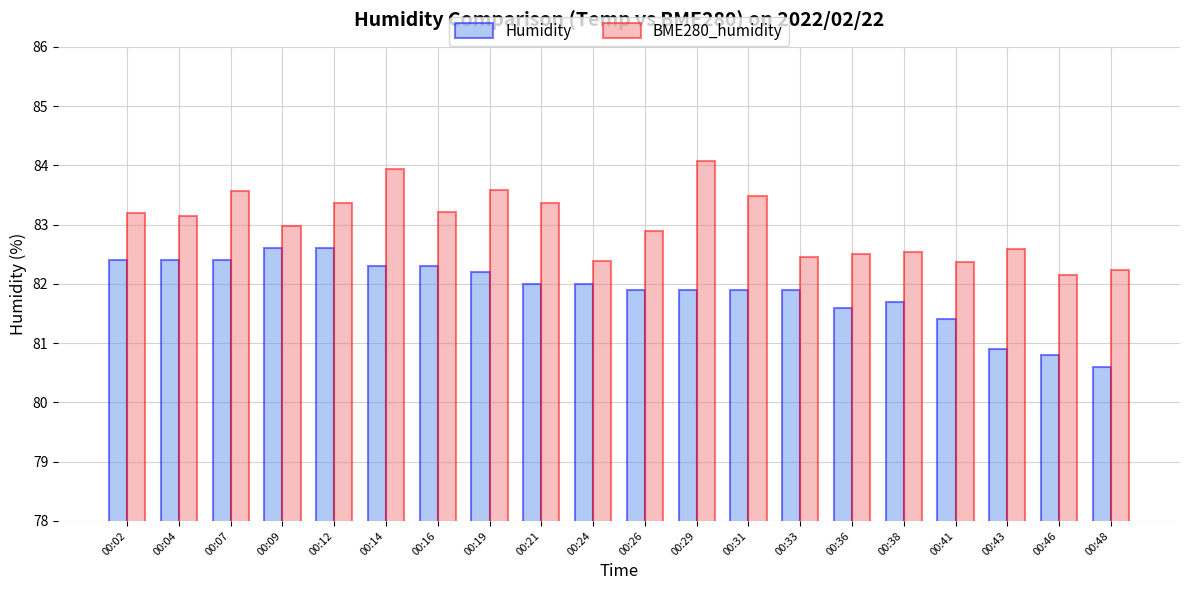

Where does the BME280_humidity series first go above 83?

00:02